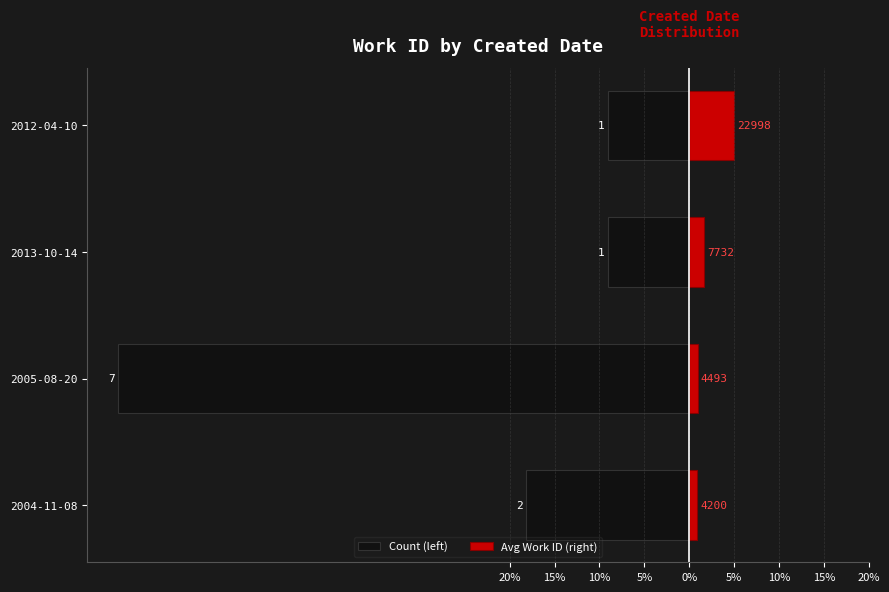

What is the difference between the Count (left) values at 2012-04-10 and 2005-08-20?

54.5